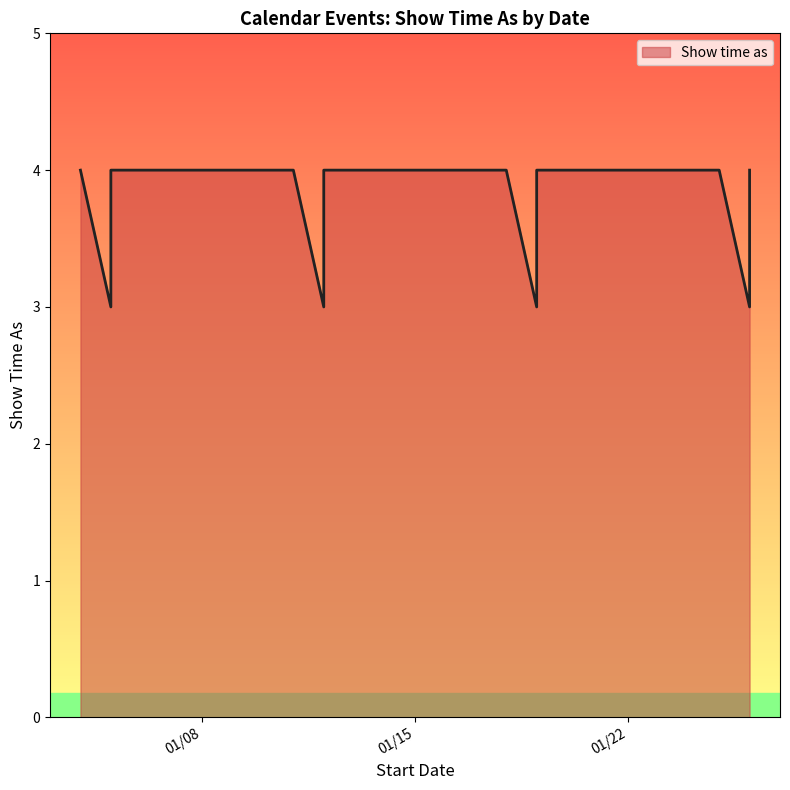

Which has a higher value, 1/5/2013 or 1/4/2013?

1/4/2013